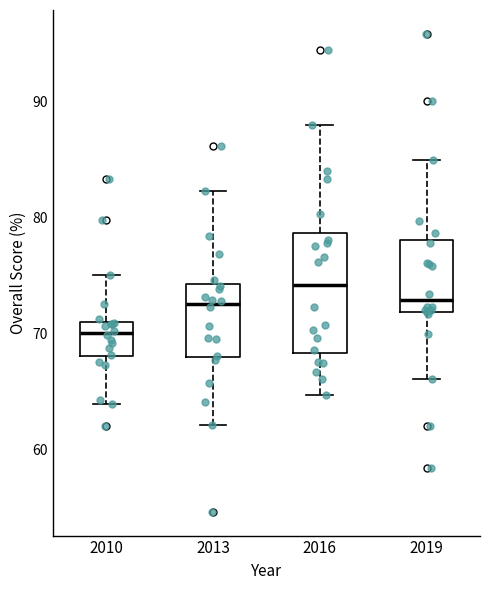

Reading left to right, read every box against the y-axis: the position of its median line, the range the box covers, and the ends of its whiskers. The values are not printed on the chart, so give them approximately, as read against the axis.

2010: median 70, box 68 to 71, whiskers 64 to 75
2013: median 73, box 68 to 74, whiskers 62 to 82
2016: median 74, box 68 to 79, whiskers 65 to 88
2019: median 73, box 72 to 78, whiskers 66 to 85